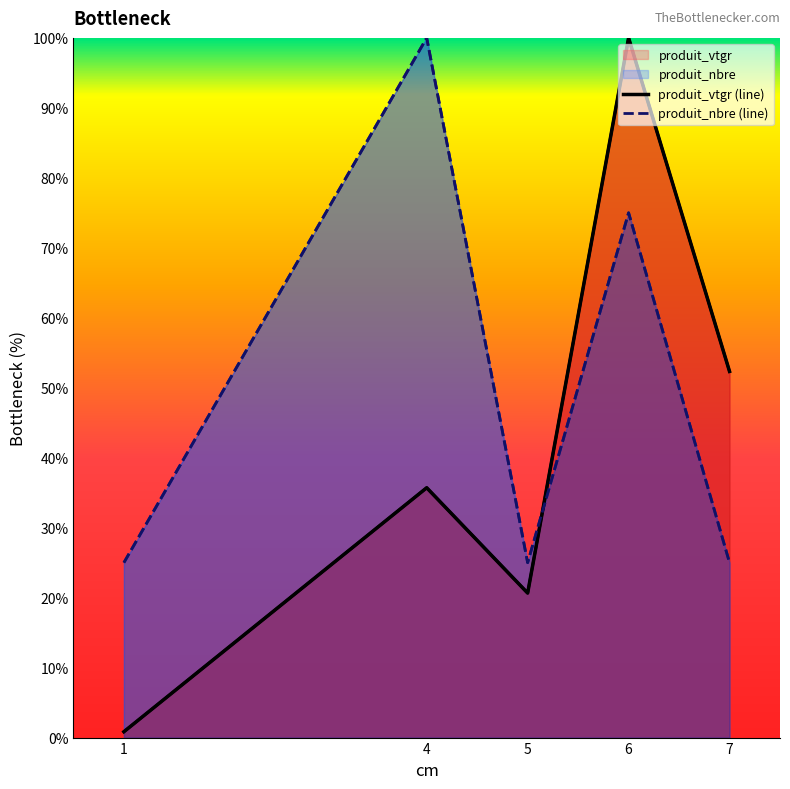

Reading left to right, transcribe all the data shown in this chart.

produit_vtgr (line): 0.8	35.7	20.7	100.0	52.3
produit_nbre (line): 25.0	100.0	25.0	75.0	25.0